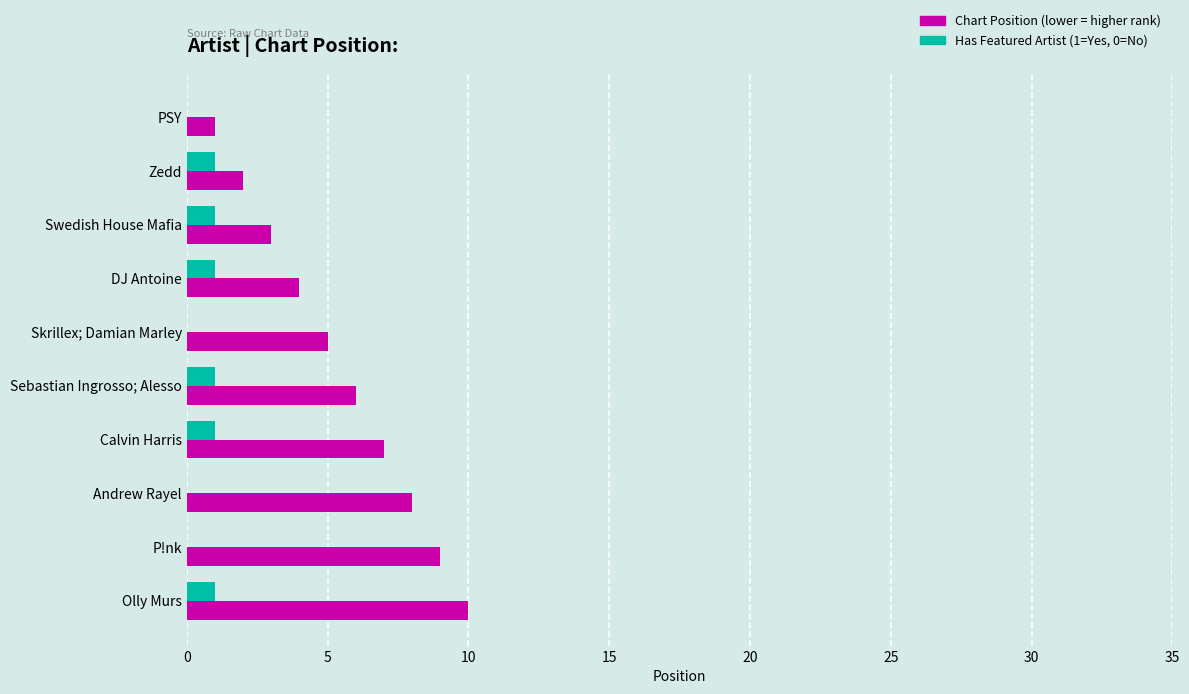

At which category is the sum across all series the highest?

Olly Murs